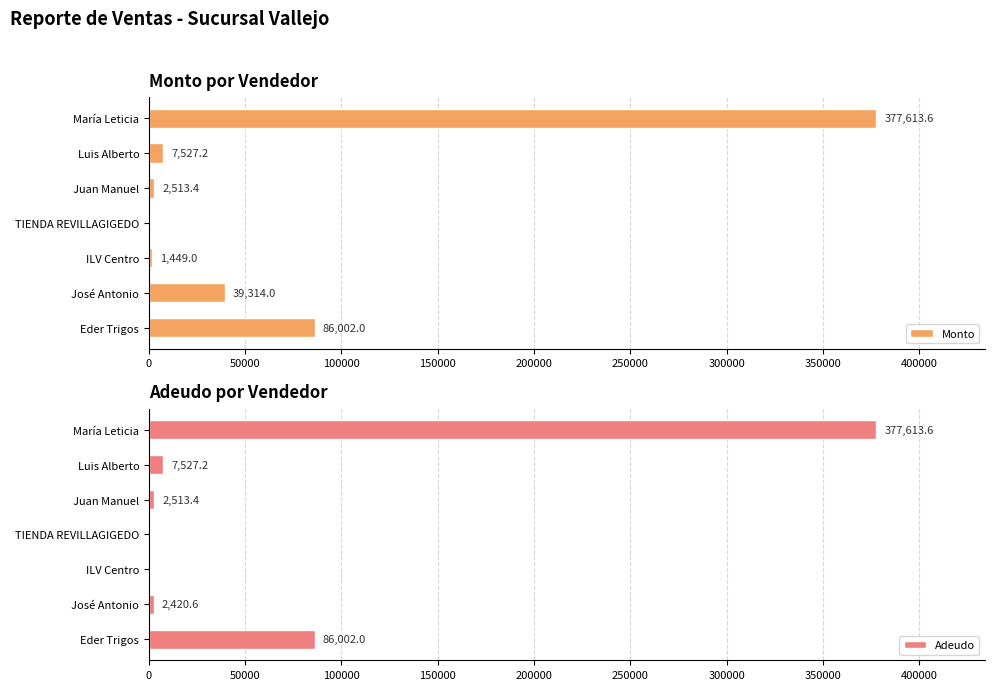

At how many categories does at least one series exceed 235401?

1